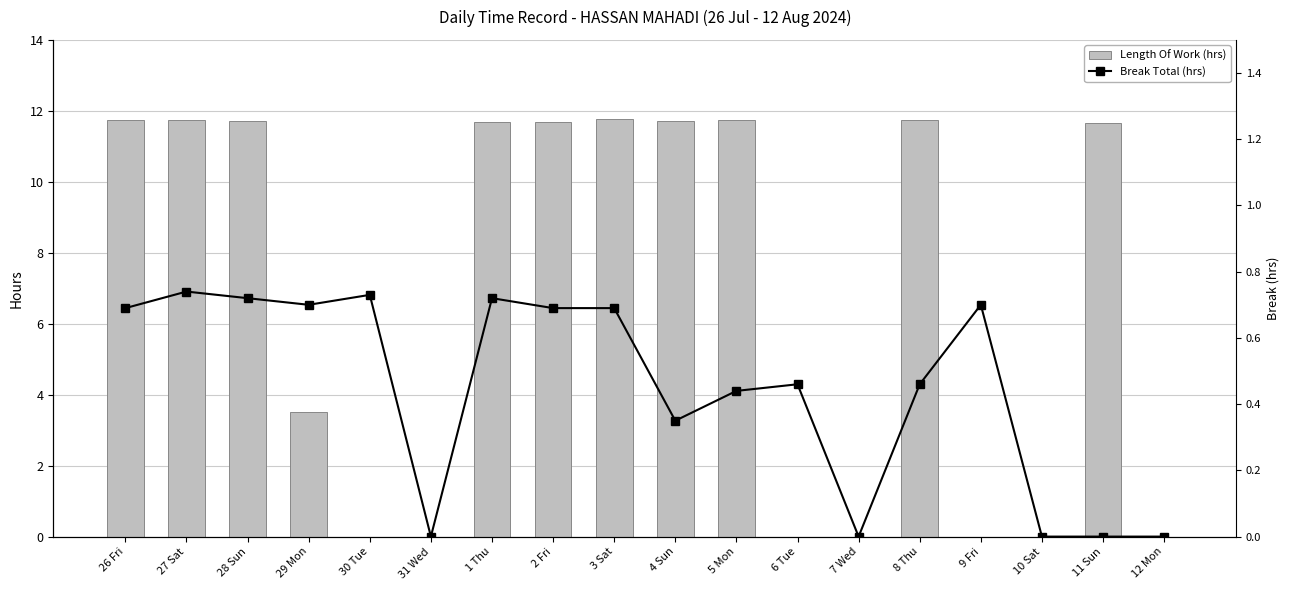

How many values in the Length Of Work (hrs) series are below 11?

8